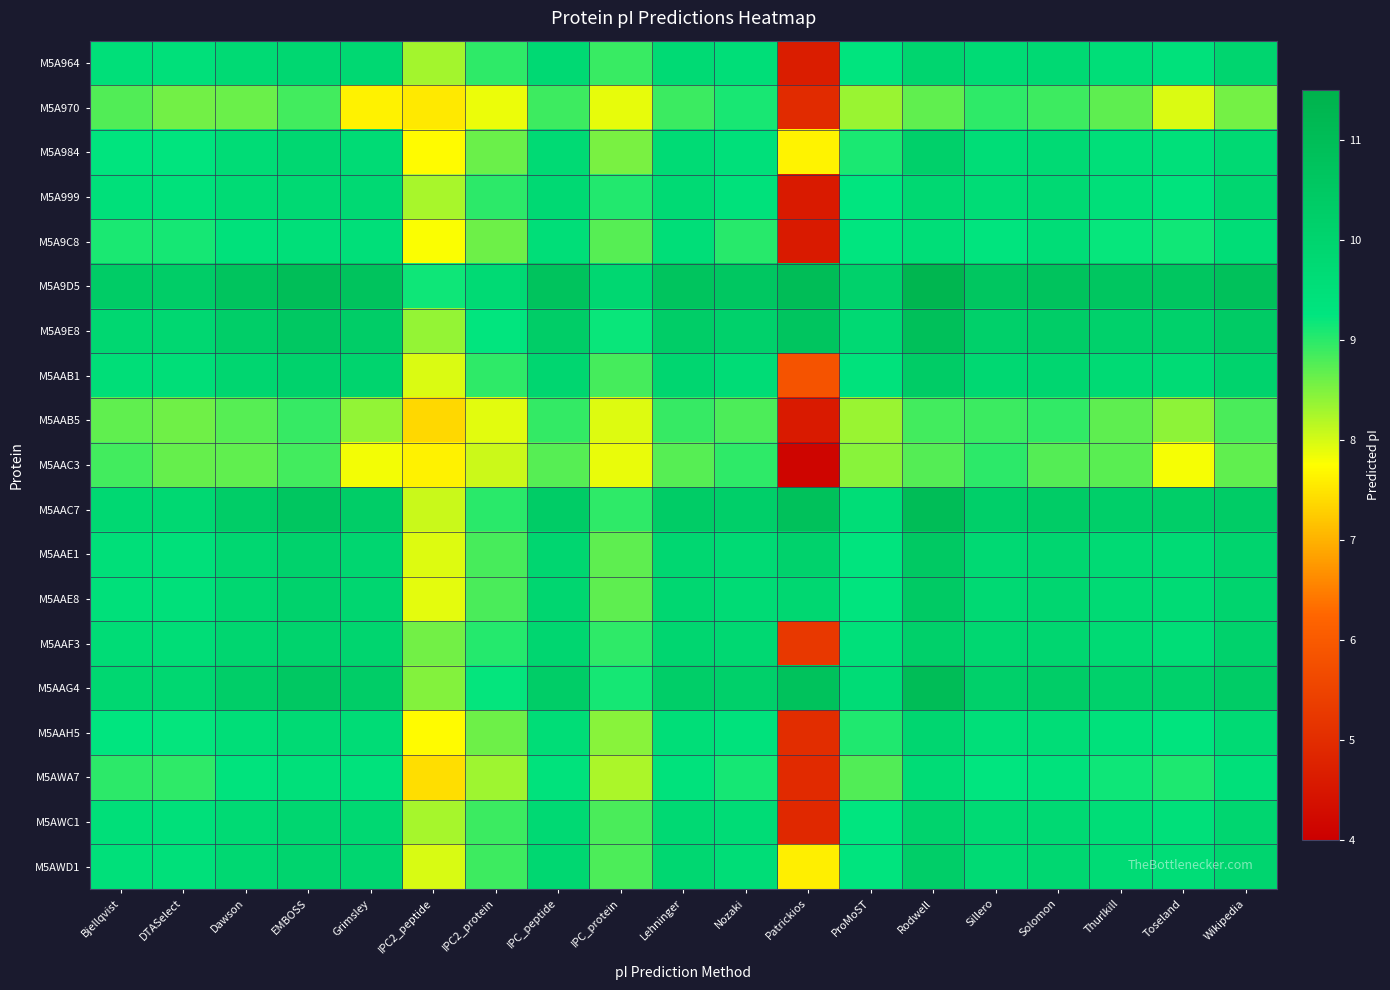

How many categories are shown in the chart?

19